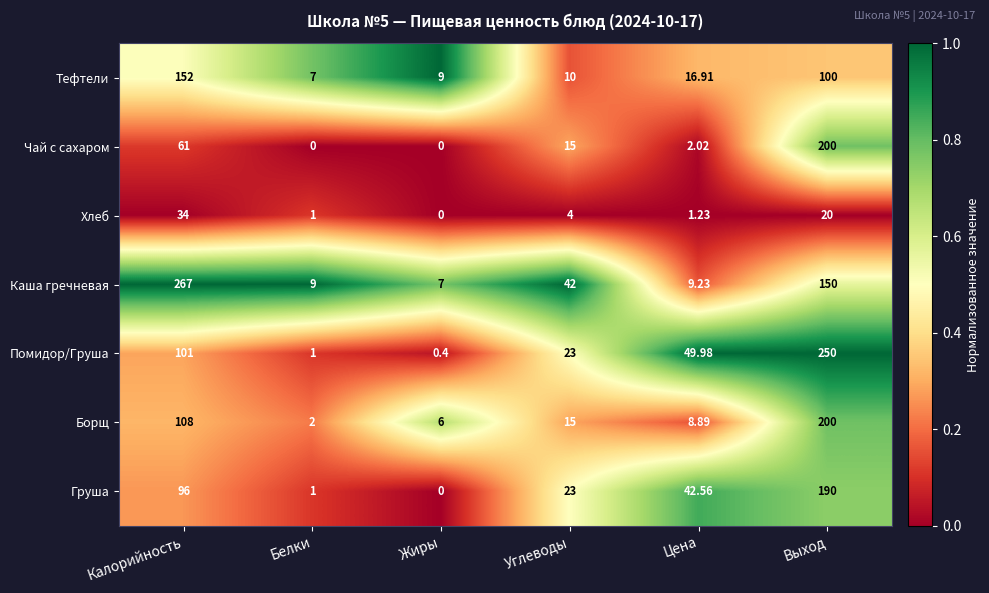

Between Углеводы and Цена, which series saw the biggest shift?

Каша гречневая